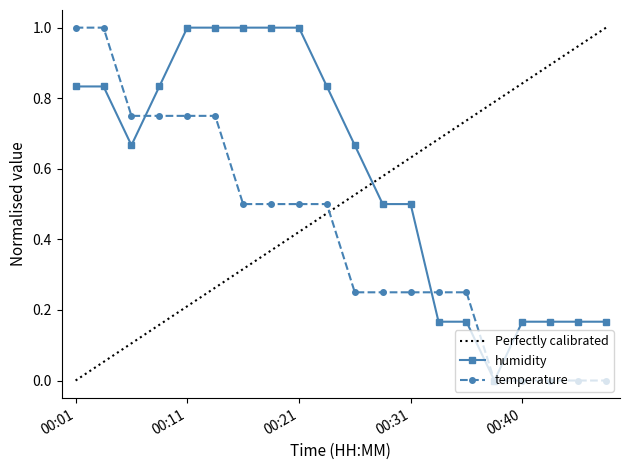

How many intersections are there between temperature and humidity?

2